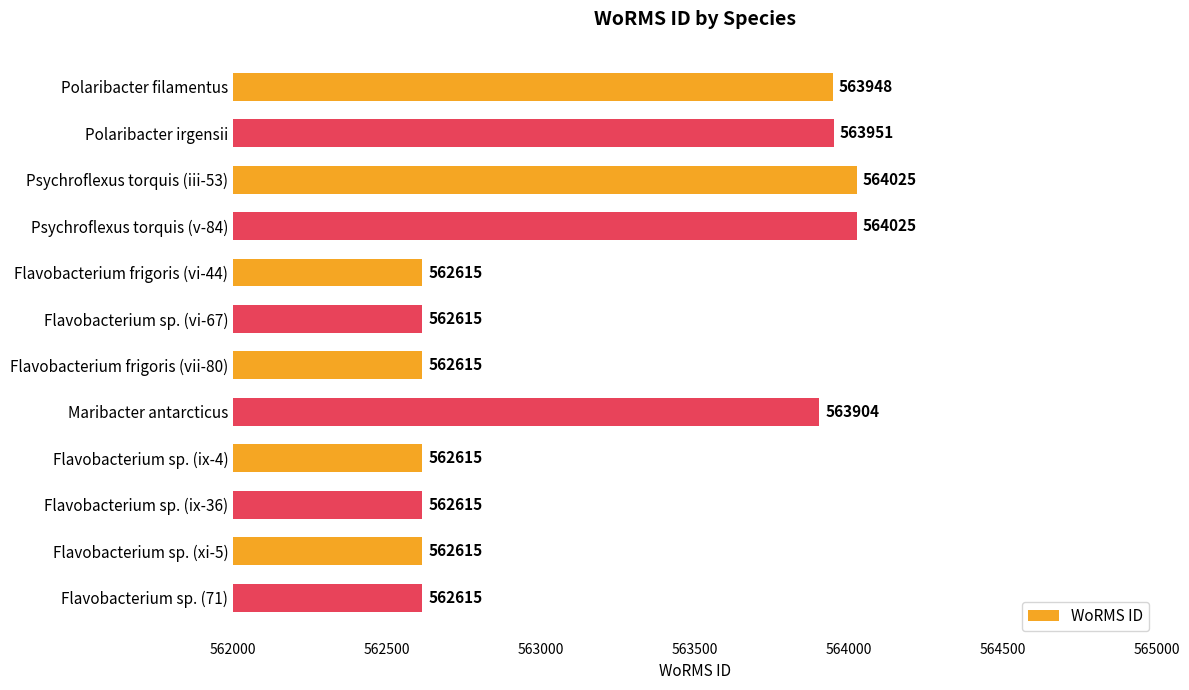

Is it true that the value at Flavobacterium sp. (ix-4) is 562615?

True